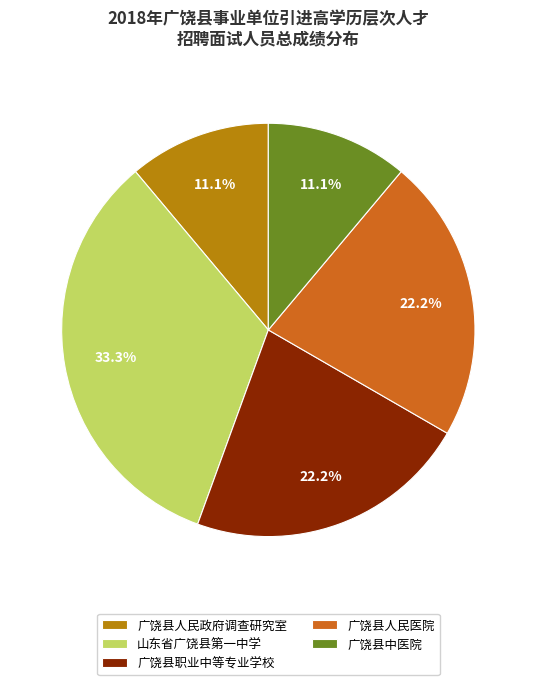

Does 广饶县中医院 account for over 50% of the chart?

No